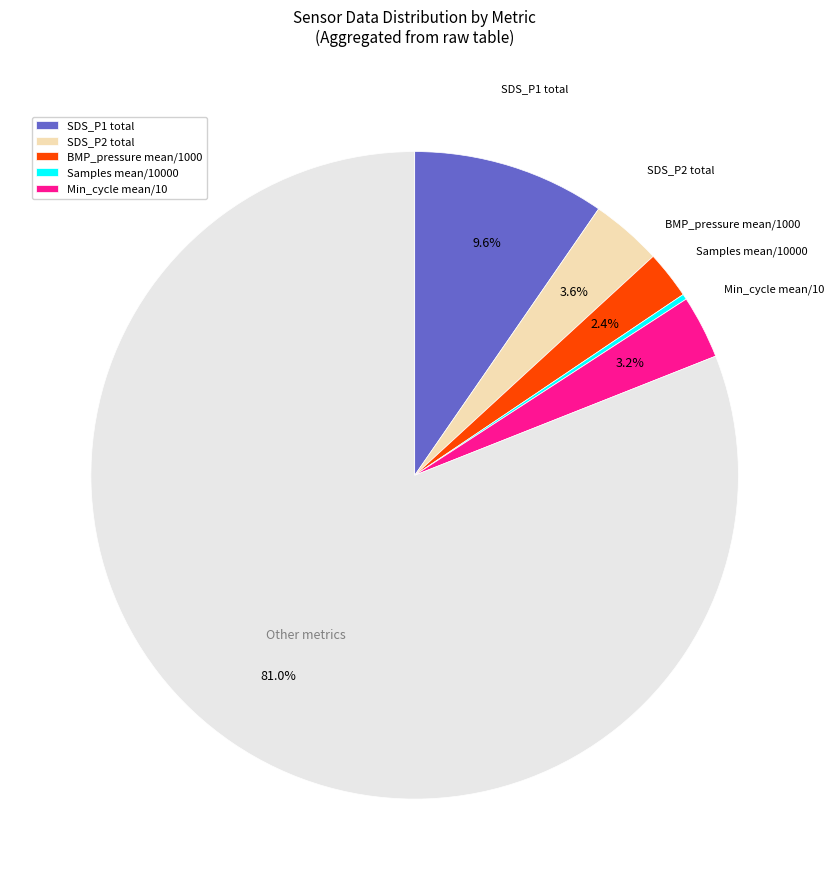

To the nearest percent, what is the average slice percentage?

17%